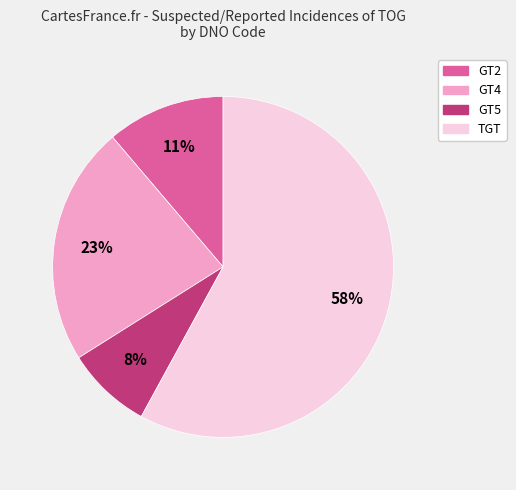

Which category has the smallest portion of the pie?

GT5